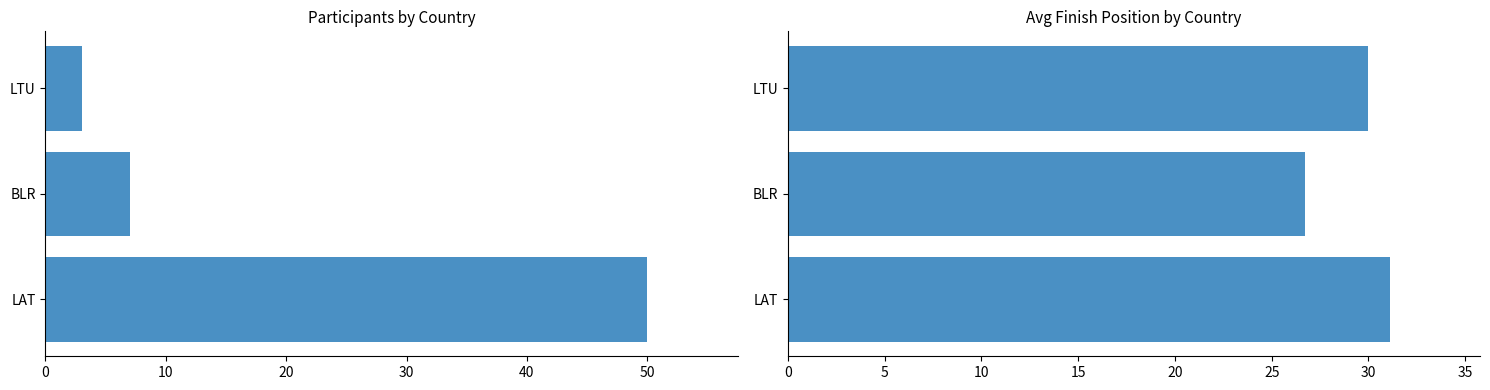

What is the approximate value of Count at LAT?

50.0